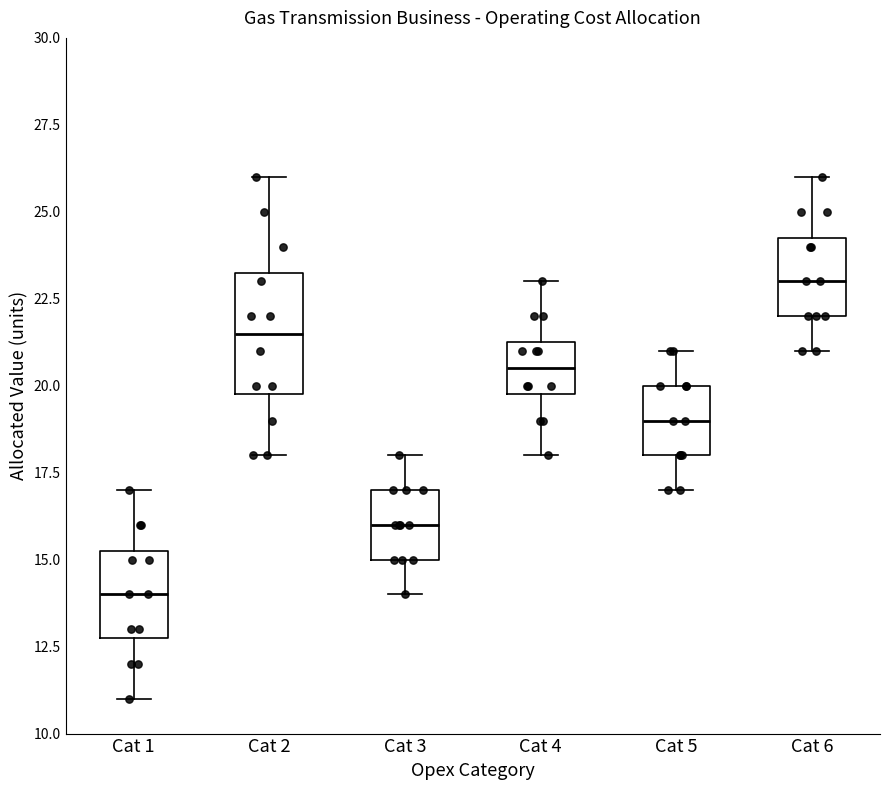

Reading left to right, transcribe this box plot: for each box, give where its median line is, the range the box spans, and where its two whiskers end, as read against the y-axis. The values are not printed on the chart, so give them approximately, as read against the axis.

Cat 1: median 14.0, box 13.0 to 15.5, whiskers 11.0 to 17.0
Cat 2: median 21.5, box 20.0 to 23.5, whiskers 18.0 to 26.0
Cat 3: median 16.0, box 15.0 to 17.0, whiskers 14.0 to 18.0
Cat 4: median 20.5, box 20.0 to 21.5, whiskers 18.0 to 23.0
Cat 5: median 19.0, box 18.0 to 20.0, whiskers 17.0 to 21.0
Cat 6: median 23.0, box 22.0 to 24.5, whiskers 21.0 to 26.0